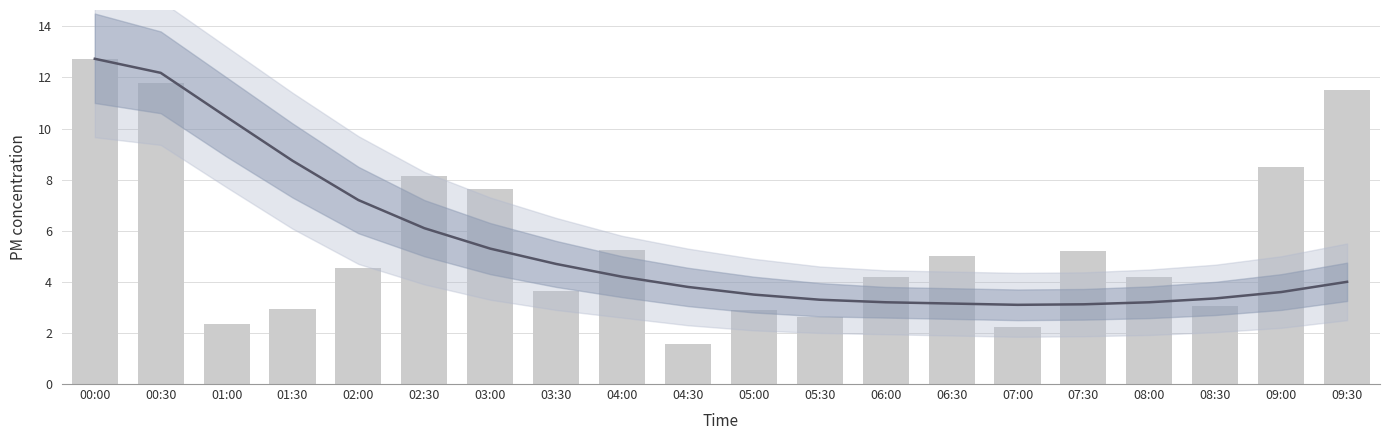

Where does the Smoothed mean series first go above 4?

00:00